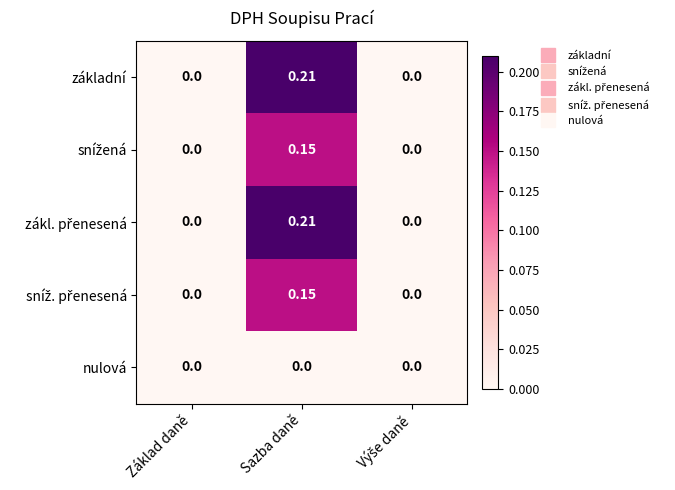

Which label corresponds to the largest value in the chart?

Sazba daně